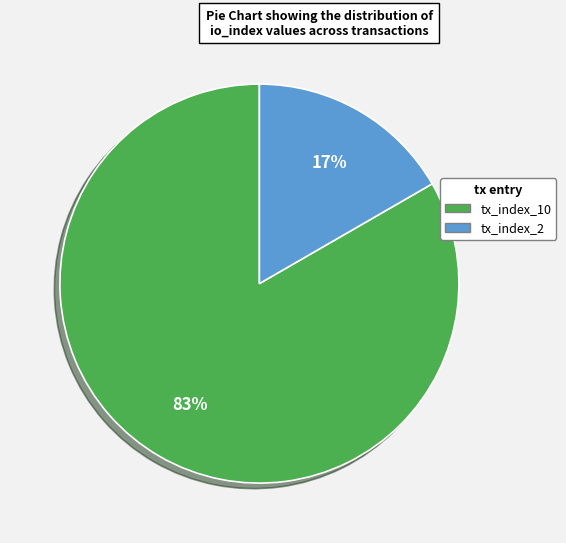

Do tx_index_10 and tx_index_2 together represent more than half of the pie?

Yes